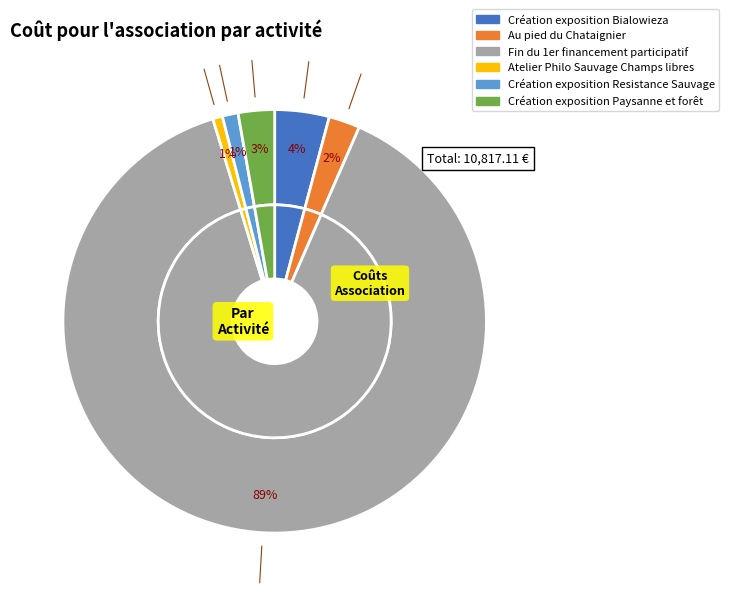

Between Création exposition Paysanne et forêt and Création exposition Resistance Sauvage, which is larger?

Création exposition Paysanne et forêt